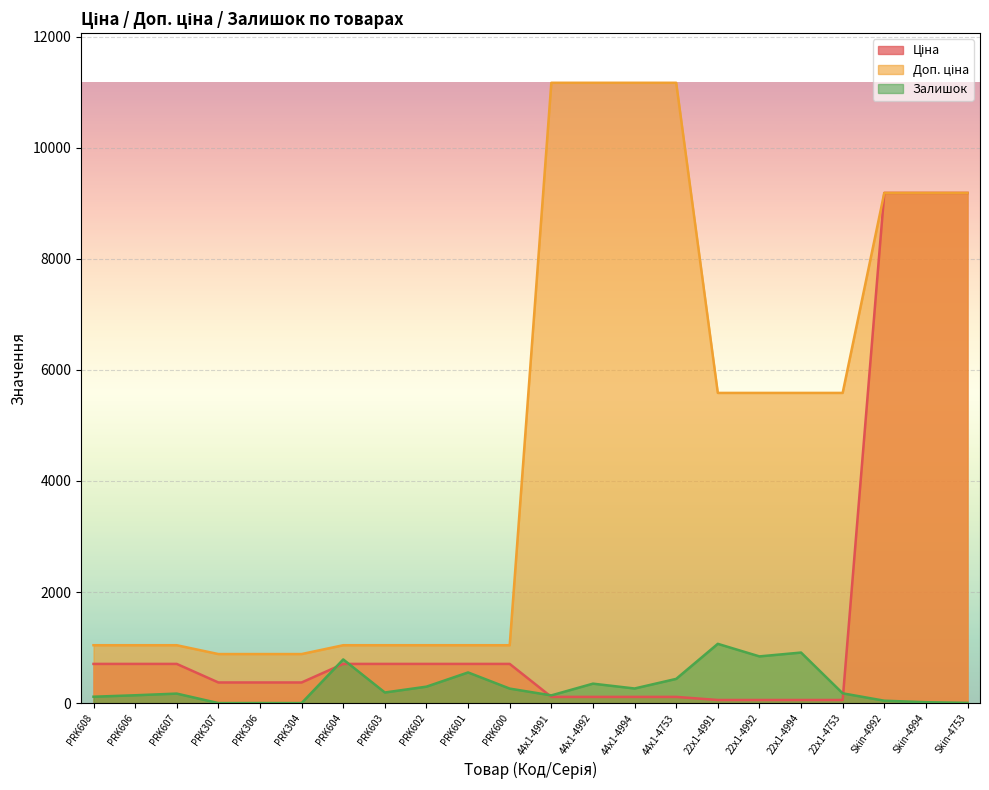

What is the average value of the Доп. ціна series?

4798.1